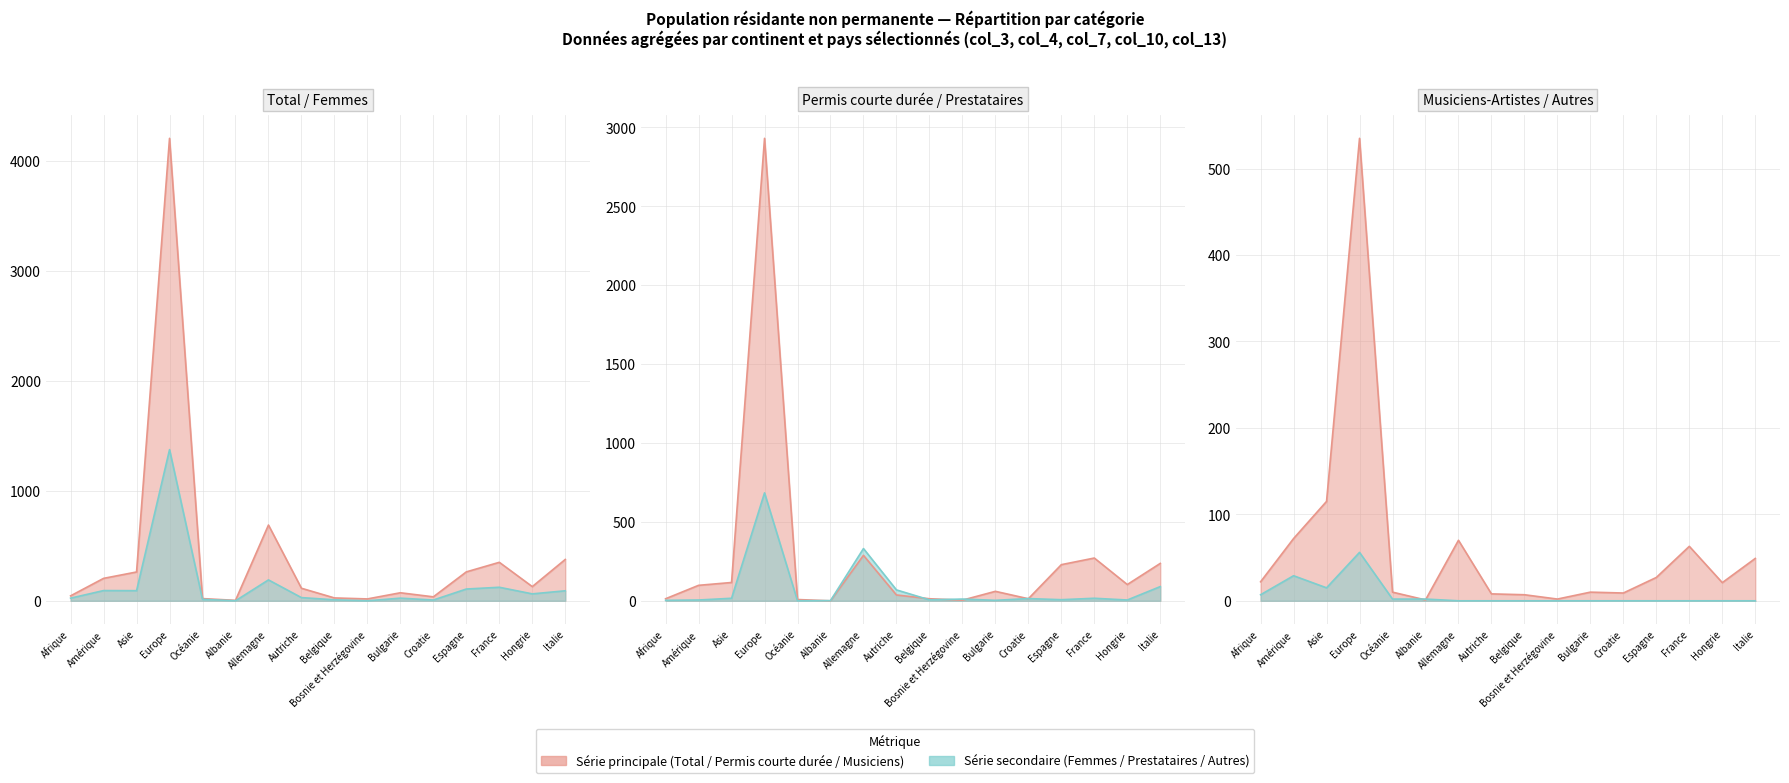

What is the highest value of the Prestataires services (col_7) series?

684